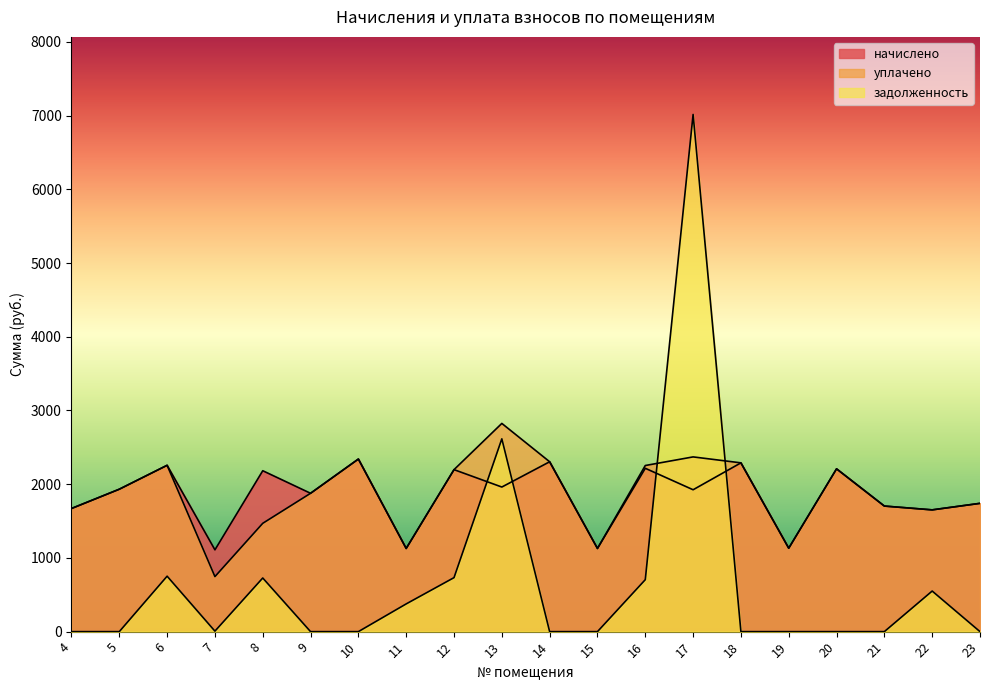

The value of уплачено at 10 is 2341.3. True or false?

True